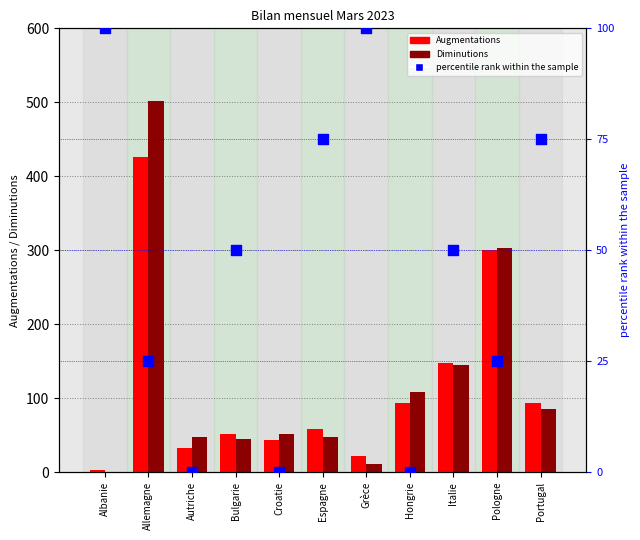

Which series contains the highest Y value?

Diminutions